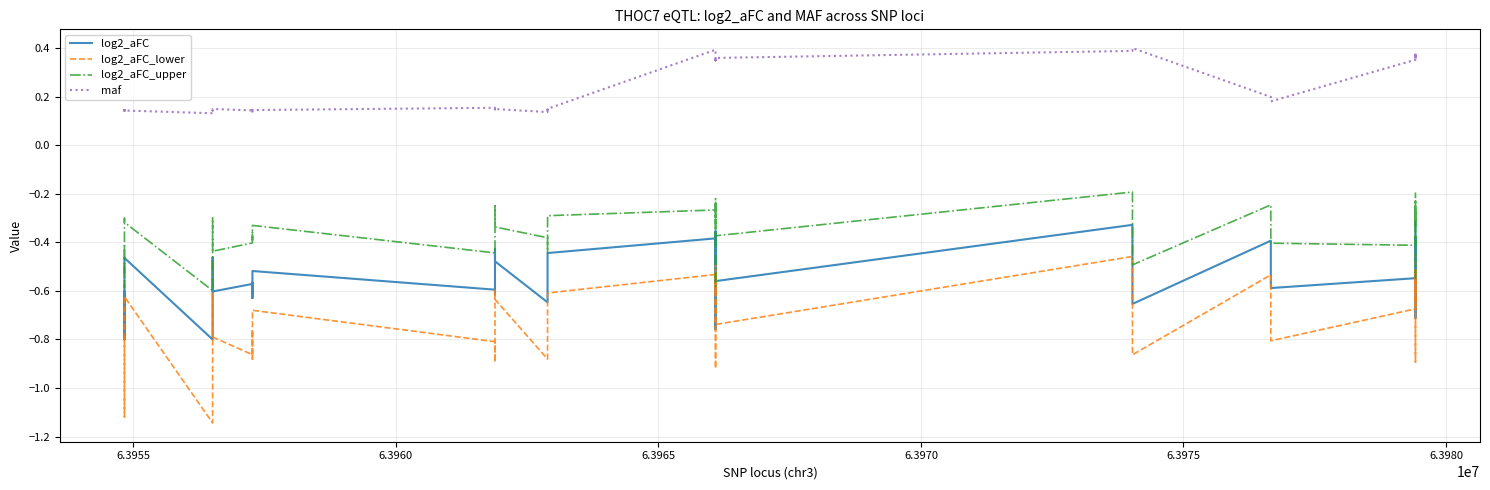

Which series has the largest total across all categories?

maf